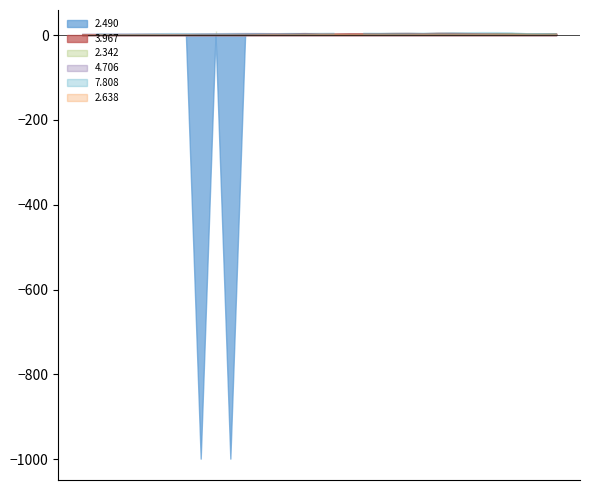

What are all the series names shown in the legend?

2.490, 2.342, 4.706, 3.967, 7.808, 2.638